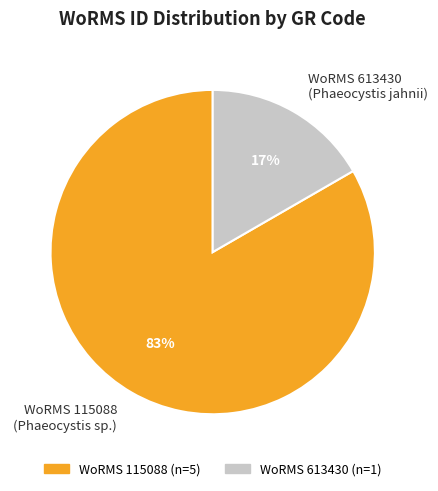

What percentage is the WoRMS 613430 (Phaeocystis jahnii) slice, to the nearest percent?

17%